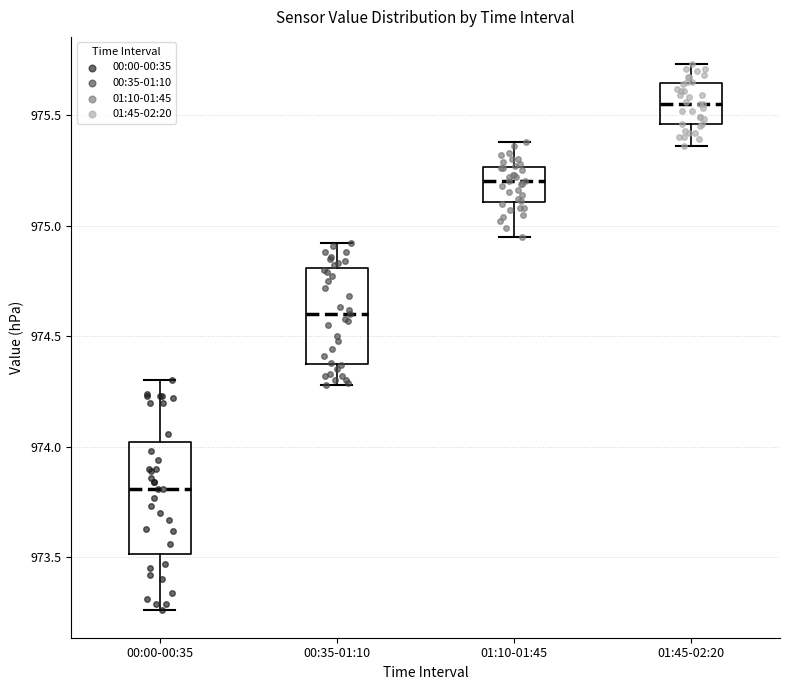

Reading left to right, read every box against the y-axis: the position of its median line, the range the box covers, and the ends of its whiskers. The values are not printed on the chart, so give them approximately, as read against the axis.

00:00-00:35: median 973.80, box 973.50 to 974.00, whiskers 973.25 to 974.30
00:35-01:10: median 974.60, box 974.40 to 974.80, whiskers 974.30 to 974.90
01:10-01:45: median 975.20, box 975.10 to 975.25, whiskers 974.95 to 975.40
01:45-02:20: median 975.55, box 975.45 to 975.65, whiskers 975.35 to 975.75